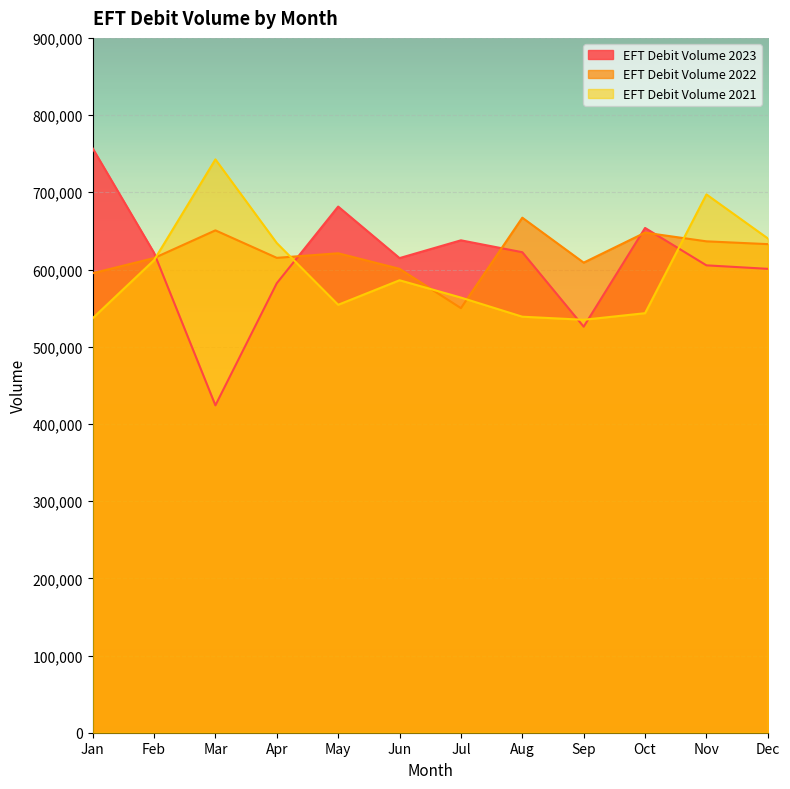

What is the difference between the maximum and minimum values in the EFT Debit Volume 2023 series?

332911.0